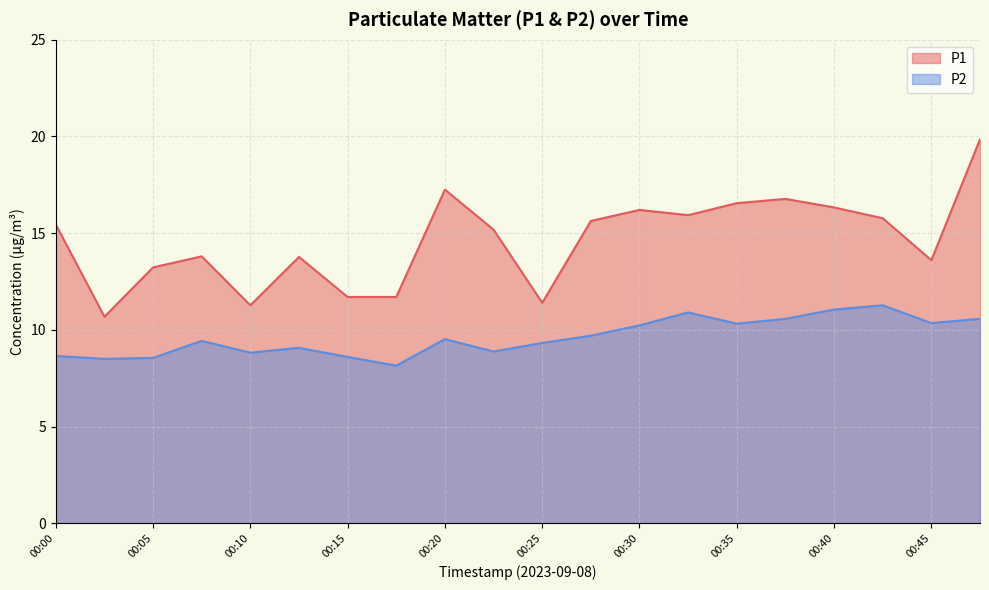

What is the value of the P2 point at the 2nd from the left?

8.5